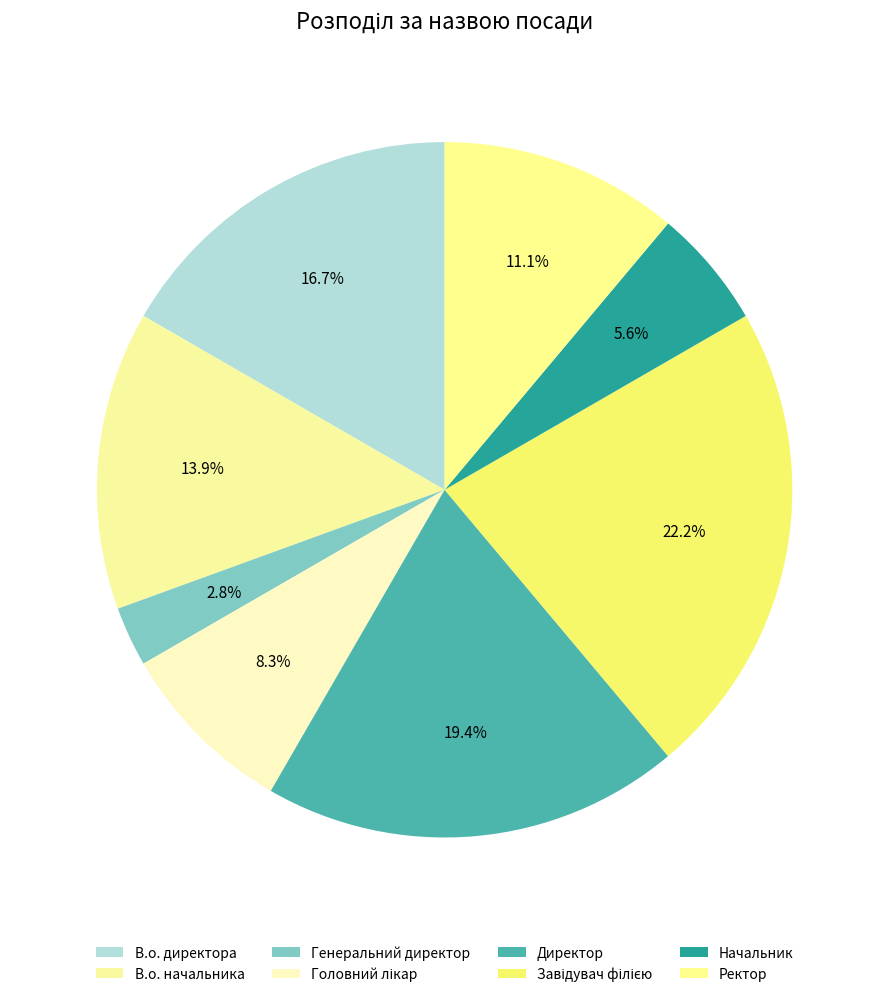

How many slices are in this pie chart?

8